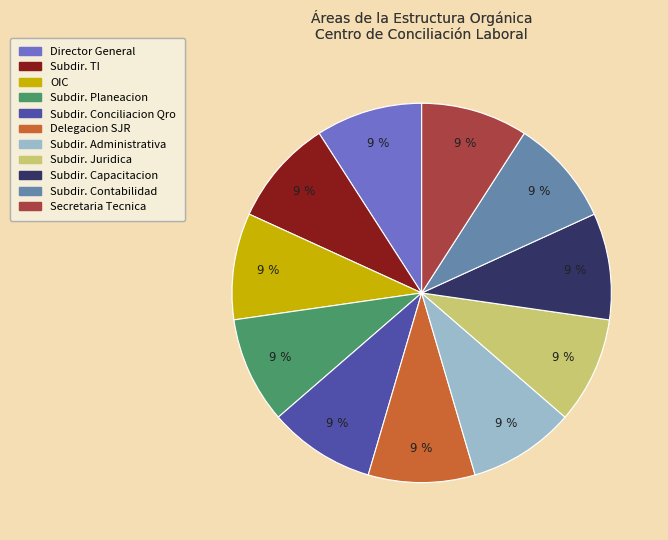

Does any single category account for the majority?

No